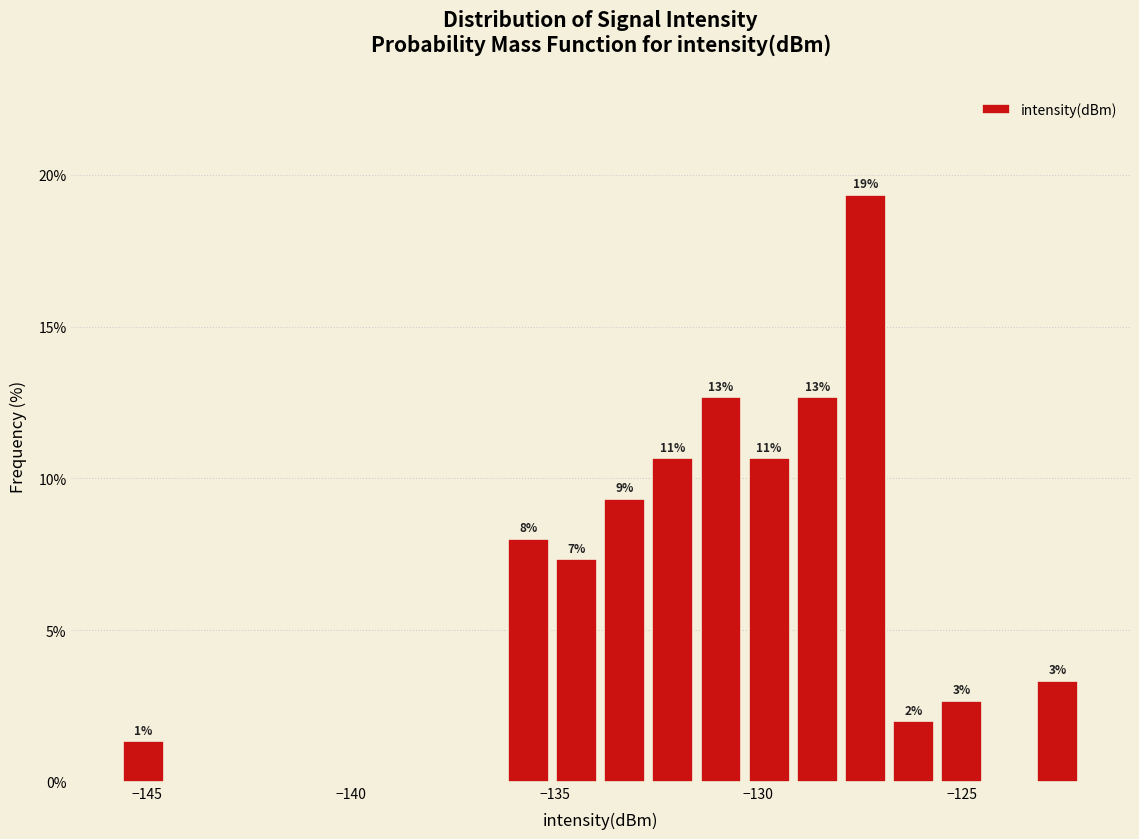

Read against the x-axis, roughly where is the centre of the tallest bar?

-127.5